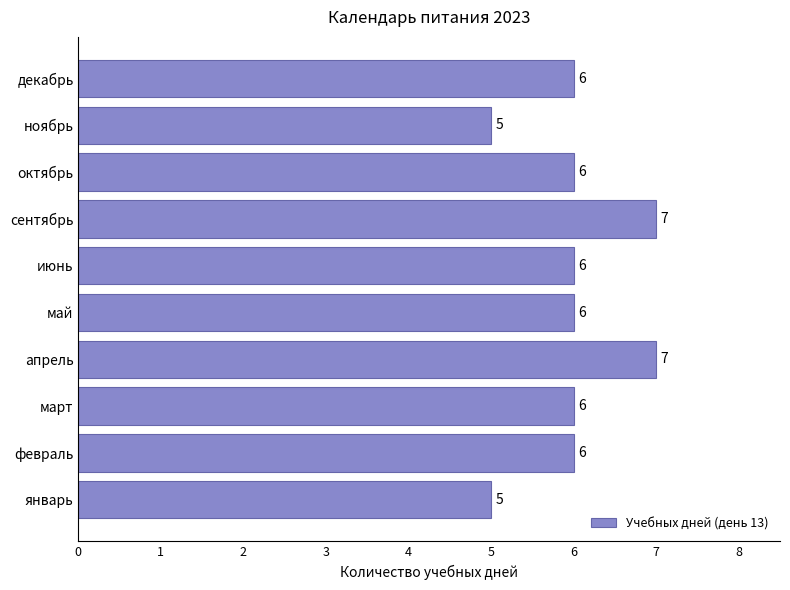

Reading bottom to top, what are all the values shown in this chart?

5	6	6	7	6	6	7	6	5	6